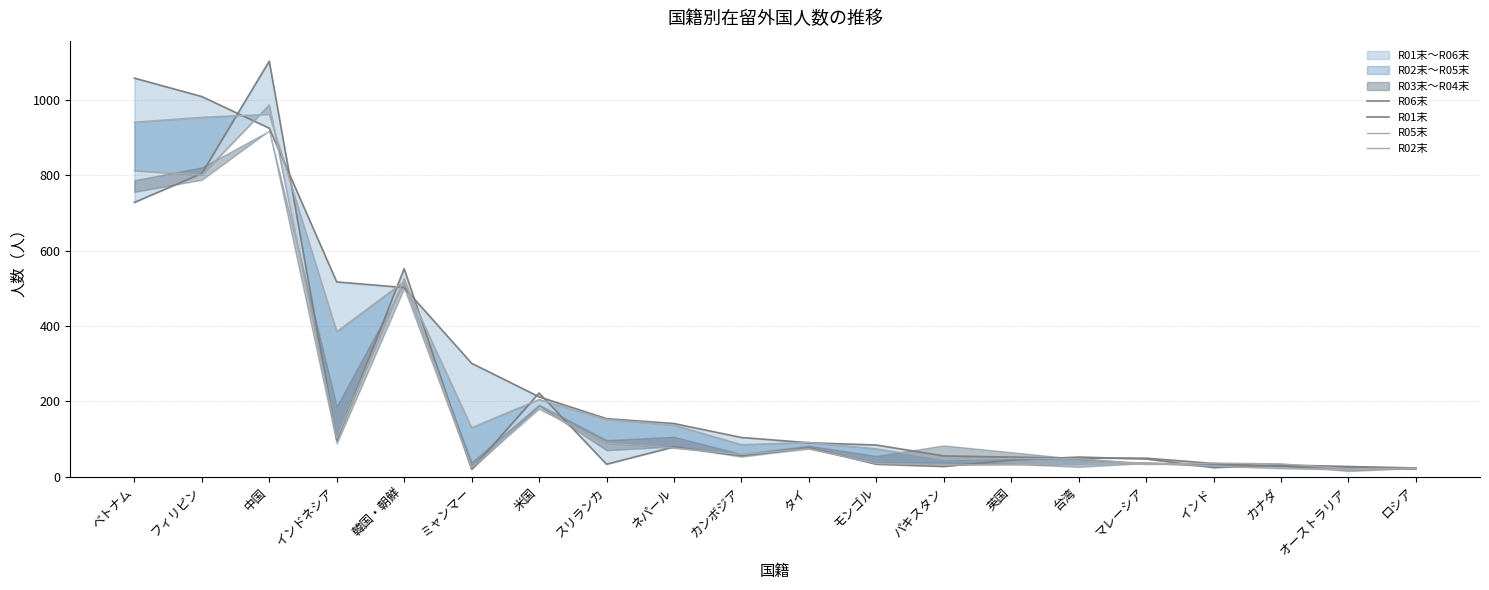

What is the difference between the second highest and second lowest values in the R05末 series?

932